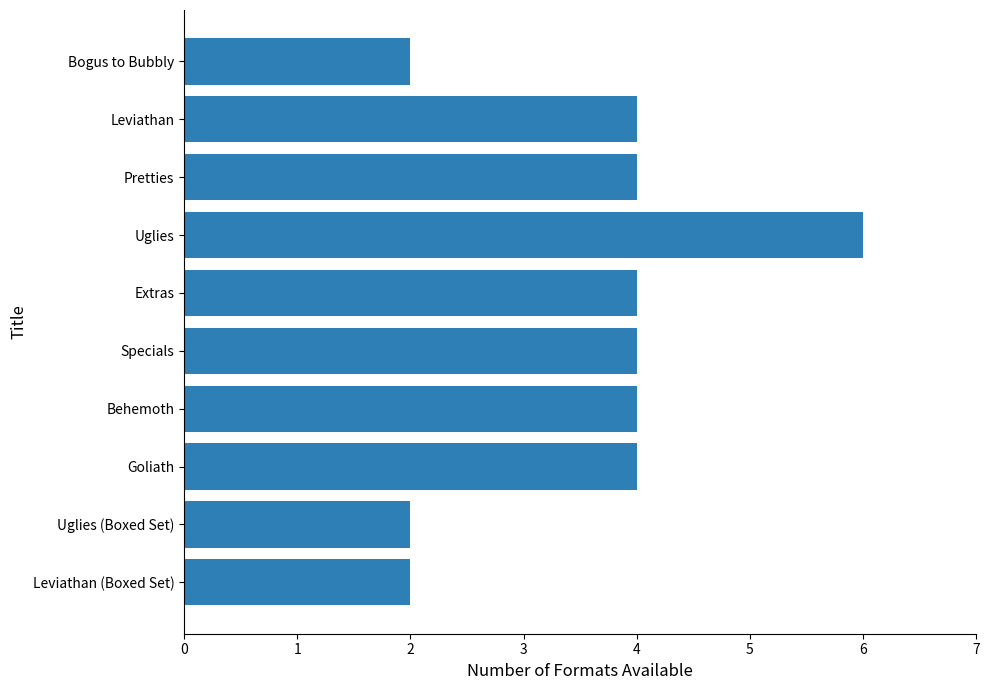

What is the approximate value at Uglies?

6